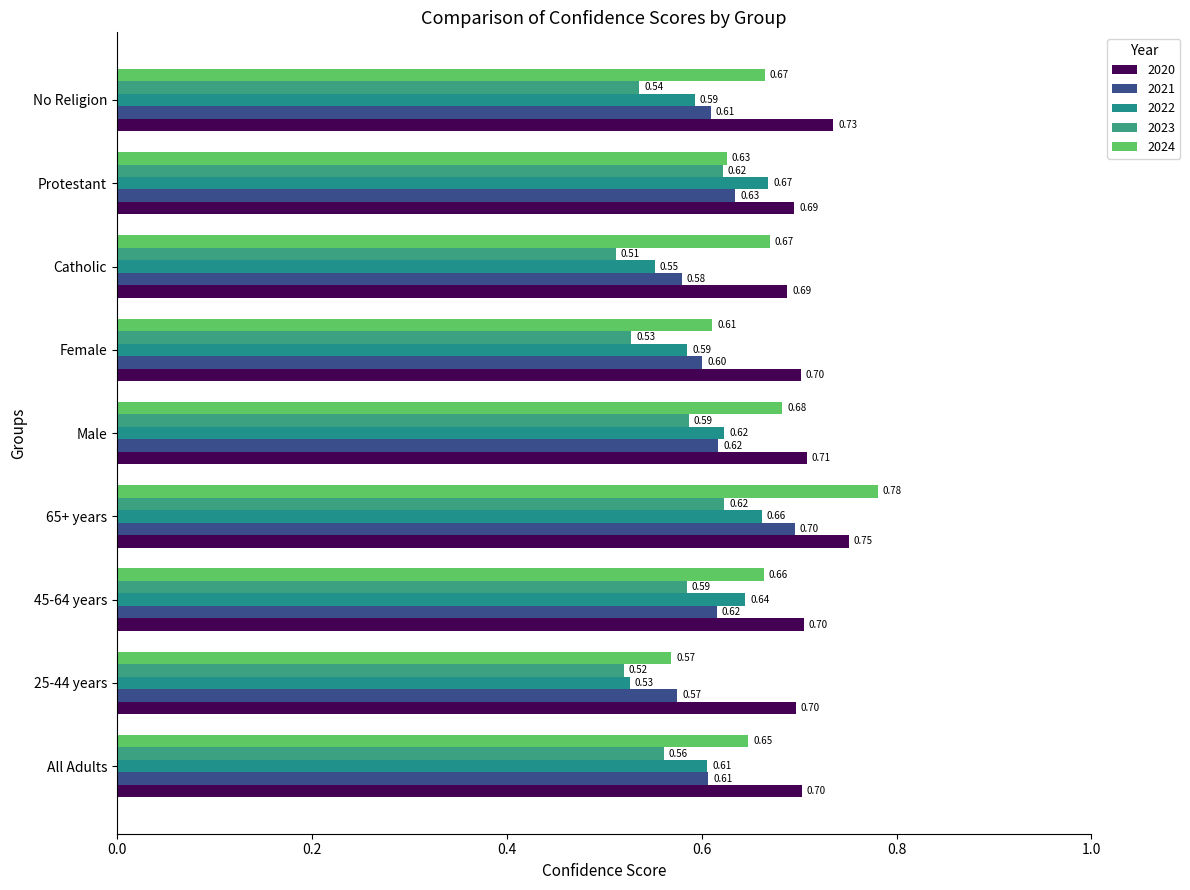

Reading left to right, what are all the values shown in this chart?

2020: 0.7	0.7	0.7	0.8	0.7	0.7	0.7	0.7	0.7
2021: 0.6	0.6	0.6	0.7	0.6	0.6	0.6	0.6	0.6
2022: 0.6	0.5	0.6	0.7	0.6	0.6	0.6	0.7	0.6
2023: 0.6	0.5	0.6	0.6	0.6	0.5	0.5	0.6	0.5
2024: 0.6	0.6	0.7	0.8	0.7	0.6	0.7	0.6	0.7